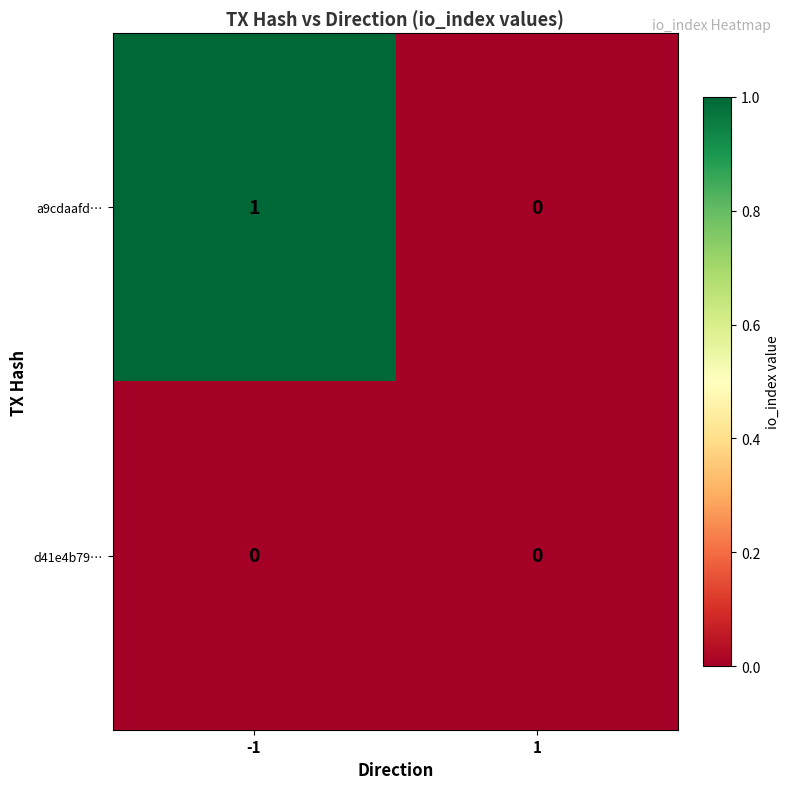

Which series has the largest total across all categories?

a9cdaafd…